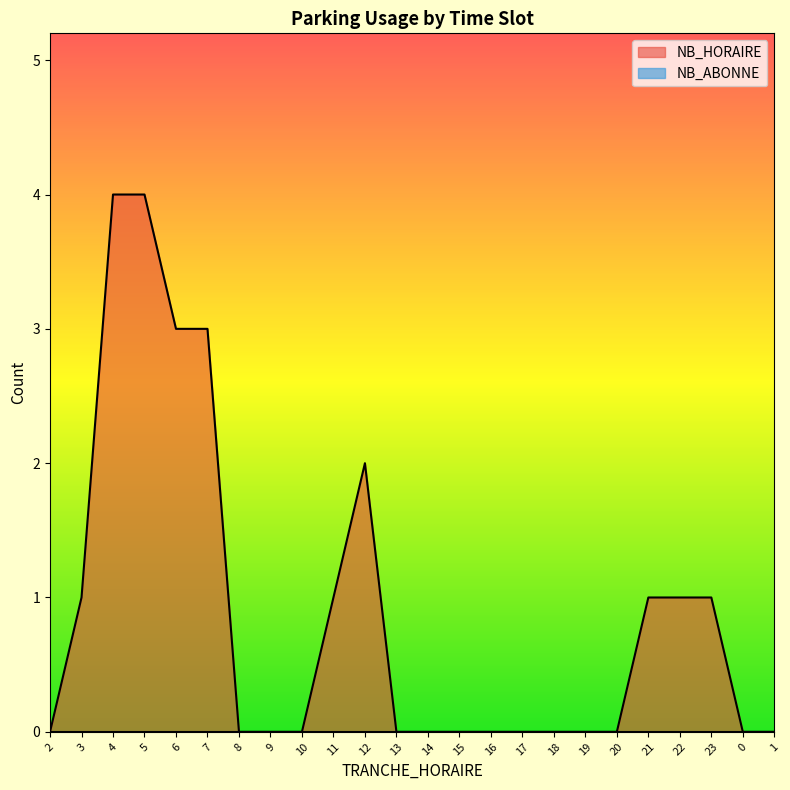

What is the maximum value shown in the chart?

4